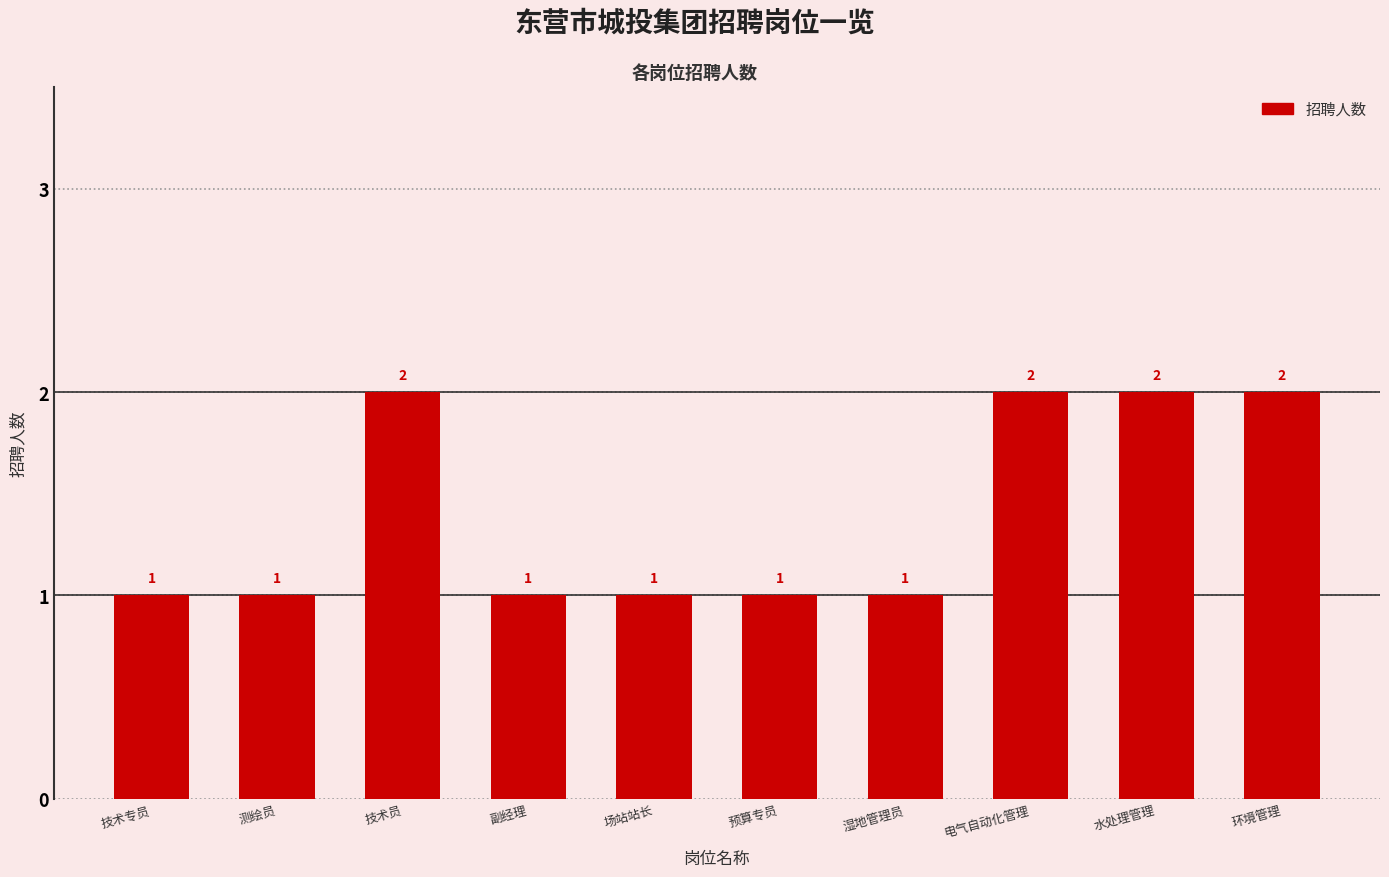

What is the label of the 4th bar from the right?

湿地管理员